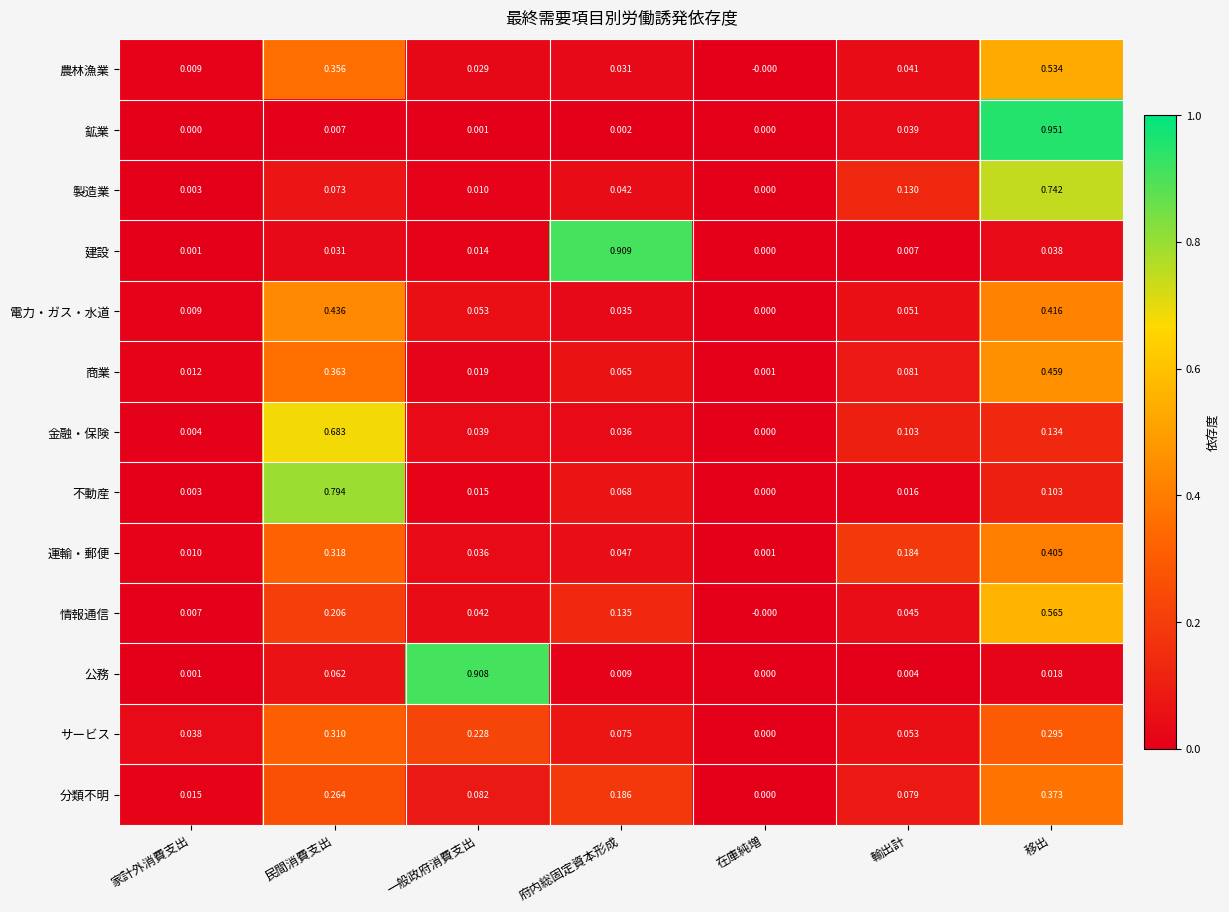

What is the total value across all series at 府内総固定資本形成?

1.6